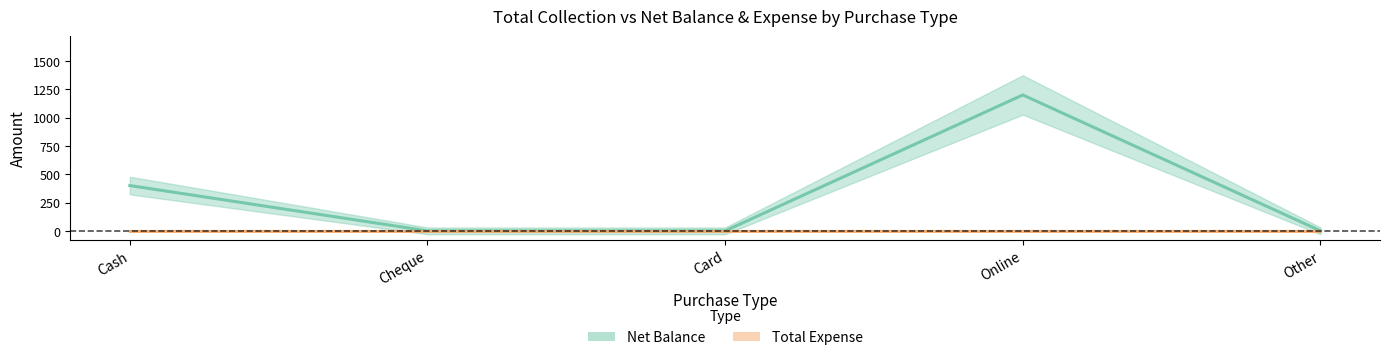

How many data points in Net Balance are above 0?

2